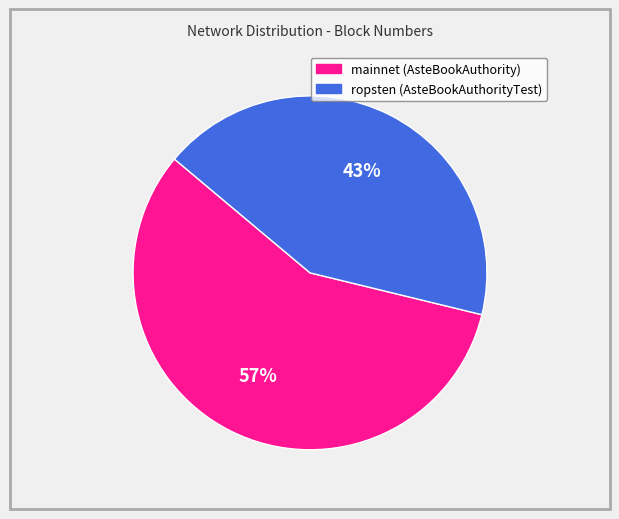

Is mainnet (AsteBookAuthority) the majority of the pie?

Yes